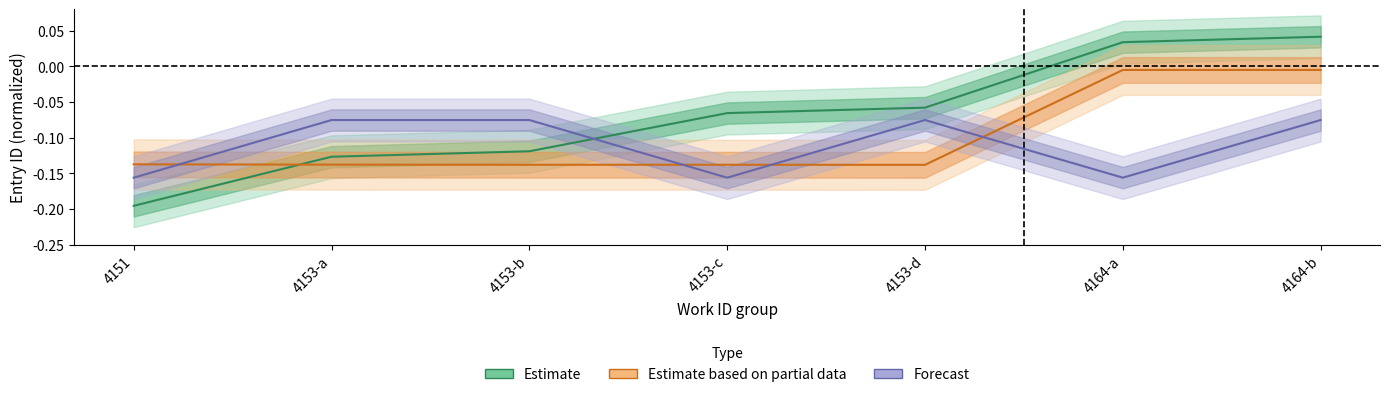

What is the spread (max minus min) of values at 4153-b?

0.1